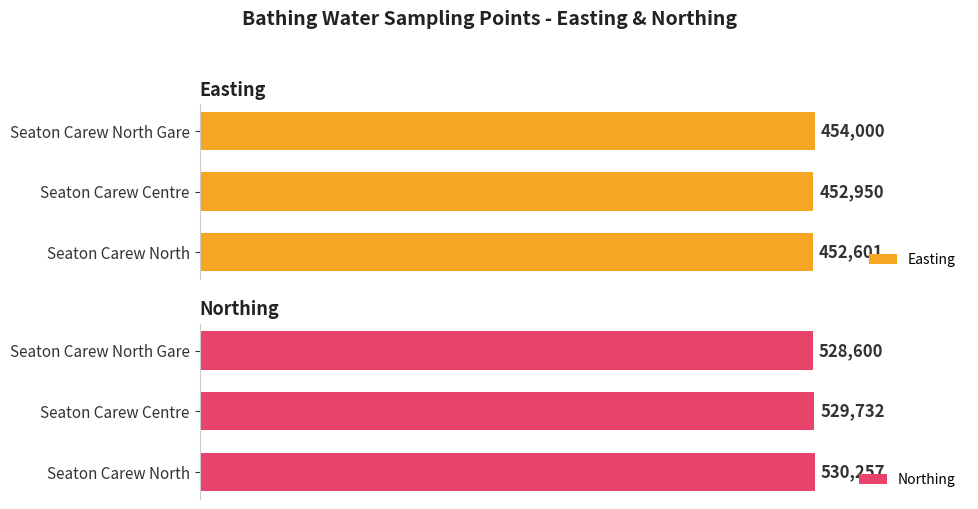

What is the maximum value for Easting?

454000